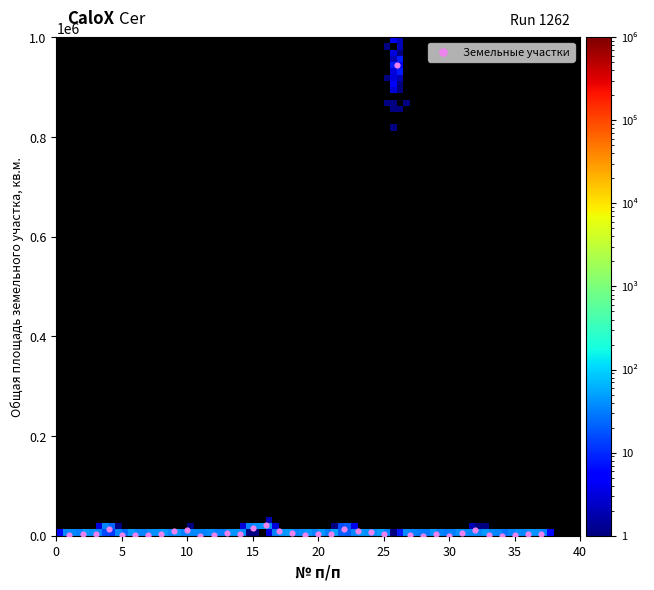

What is the range of Y values (max minus min)?

943510